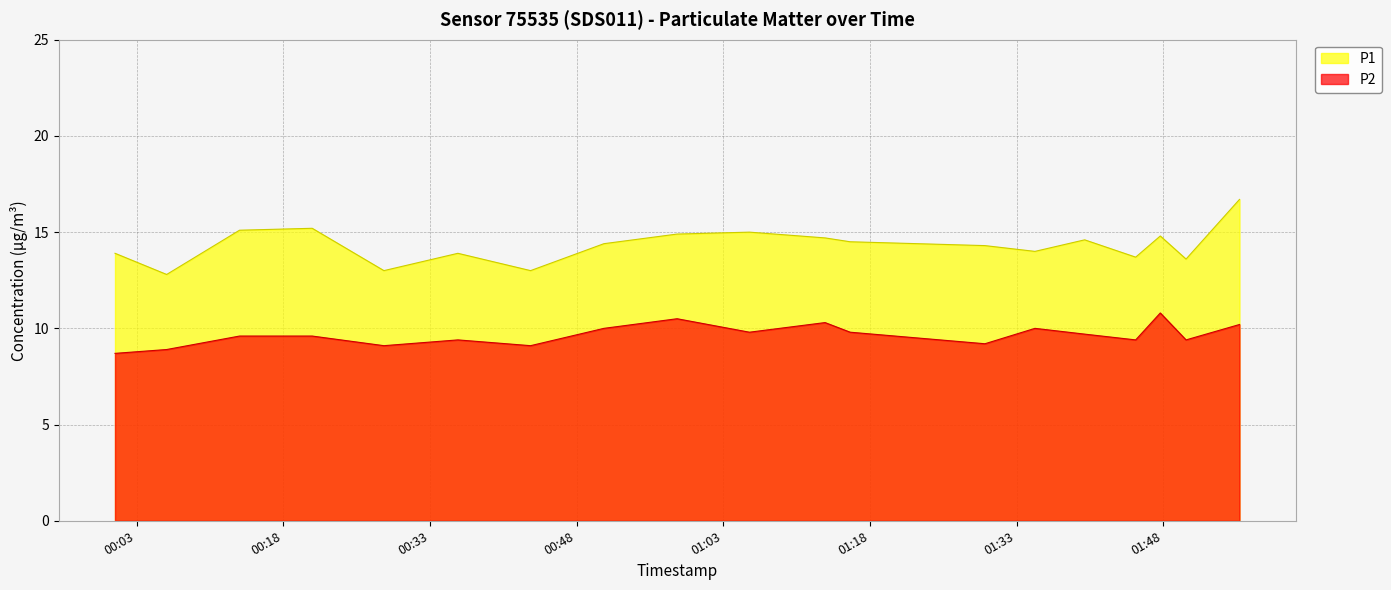

True or false: P2 and P1 cross at least once.

False